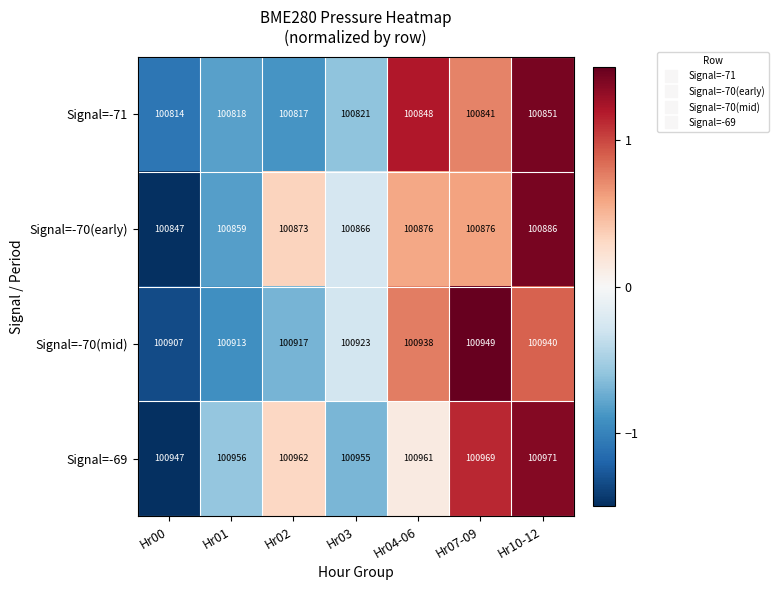

Between Hr01 and Hr04-06, which series saw the biggest shift?

Signal=-71